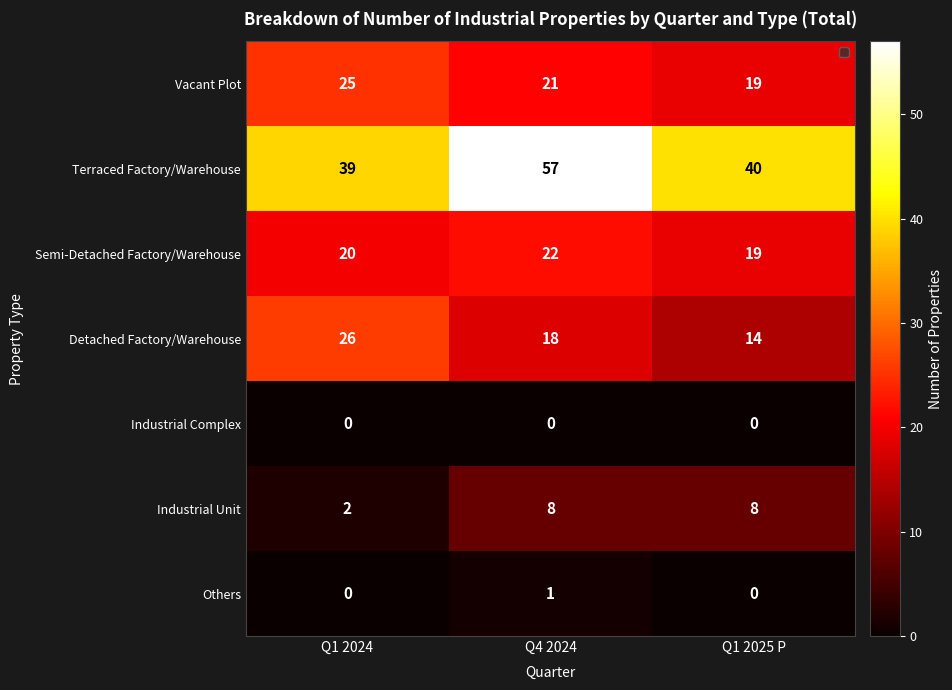

Count the number of categories in the chart.

3